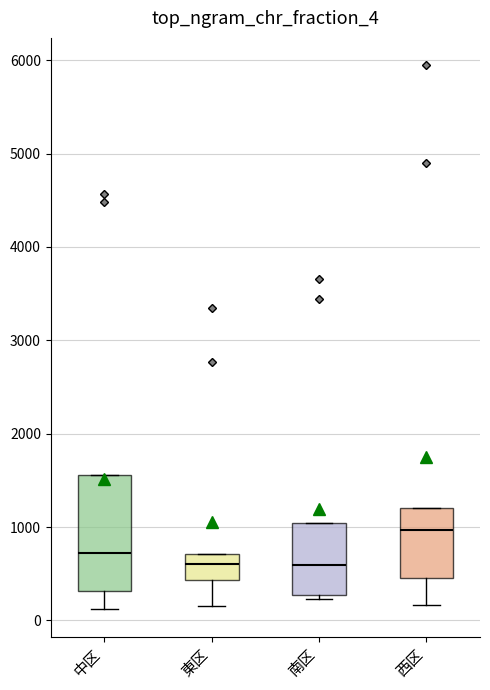

Which box's median line is the highest?

西区